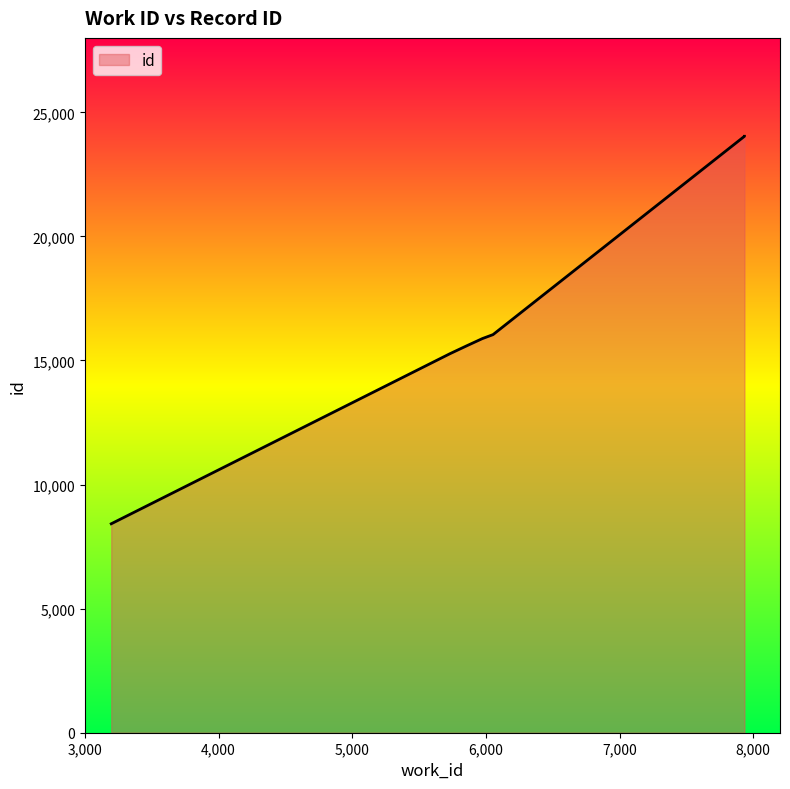

What is the sum of all values?

119275